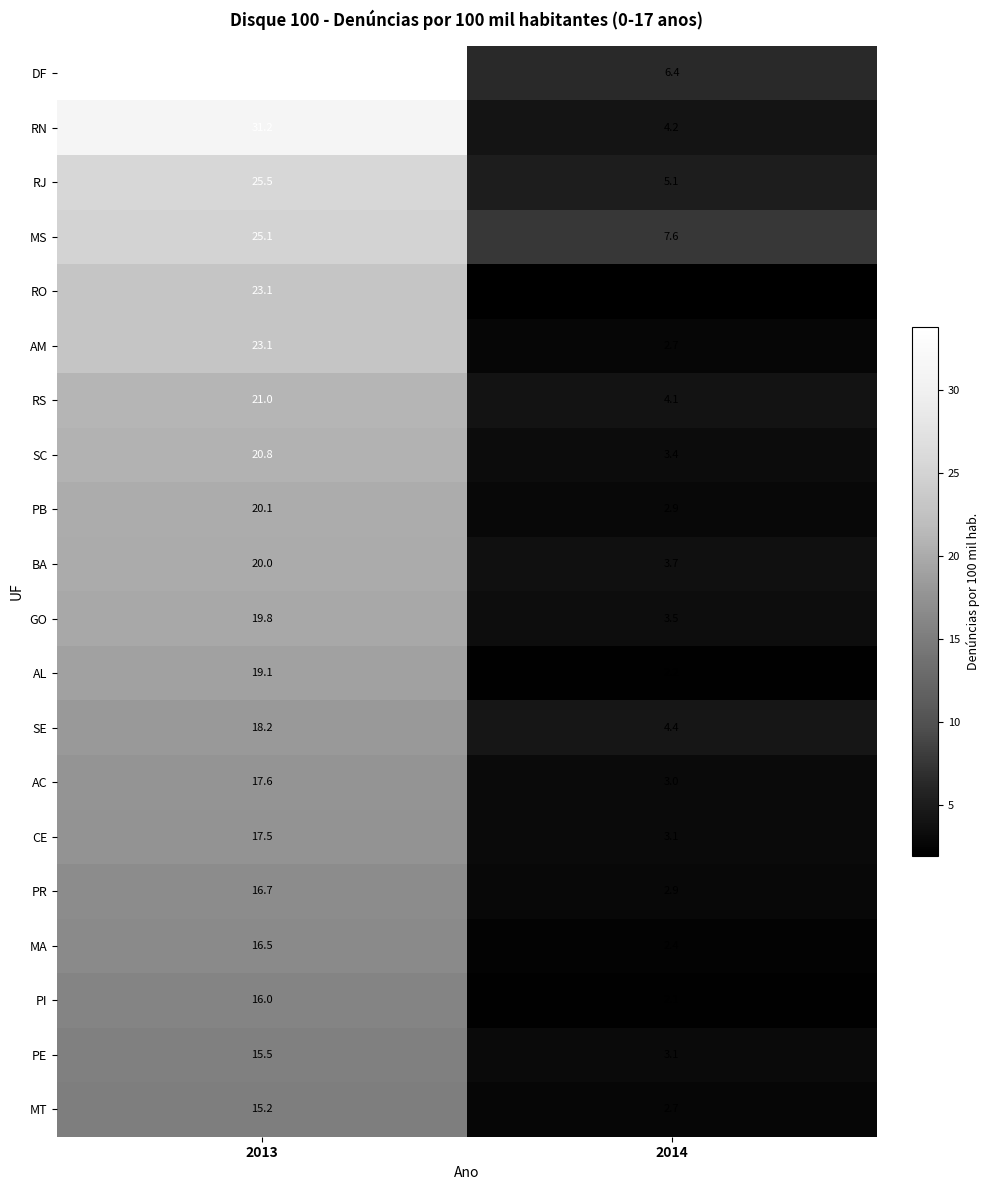

What is the difference between the maximum and minimum values in the BA series?

16.3